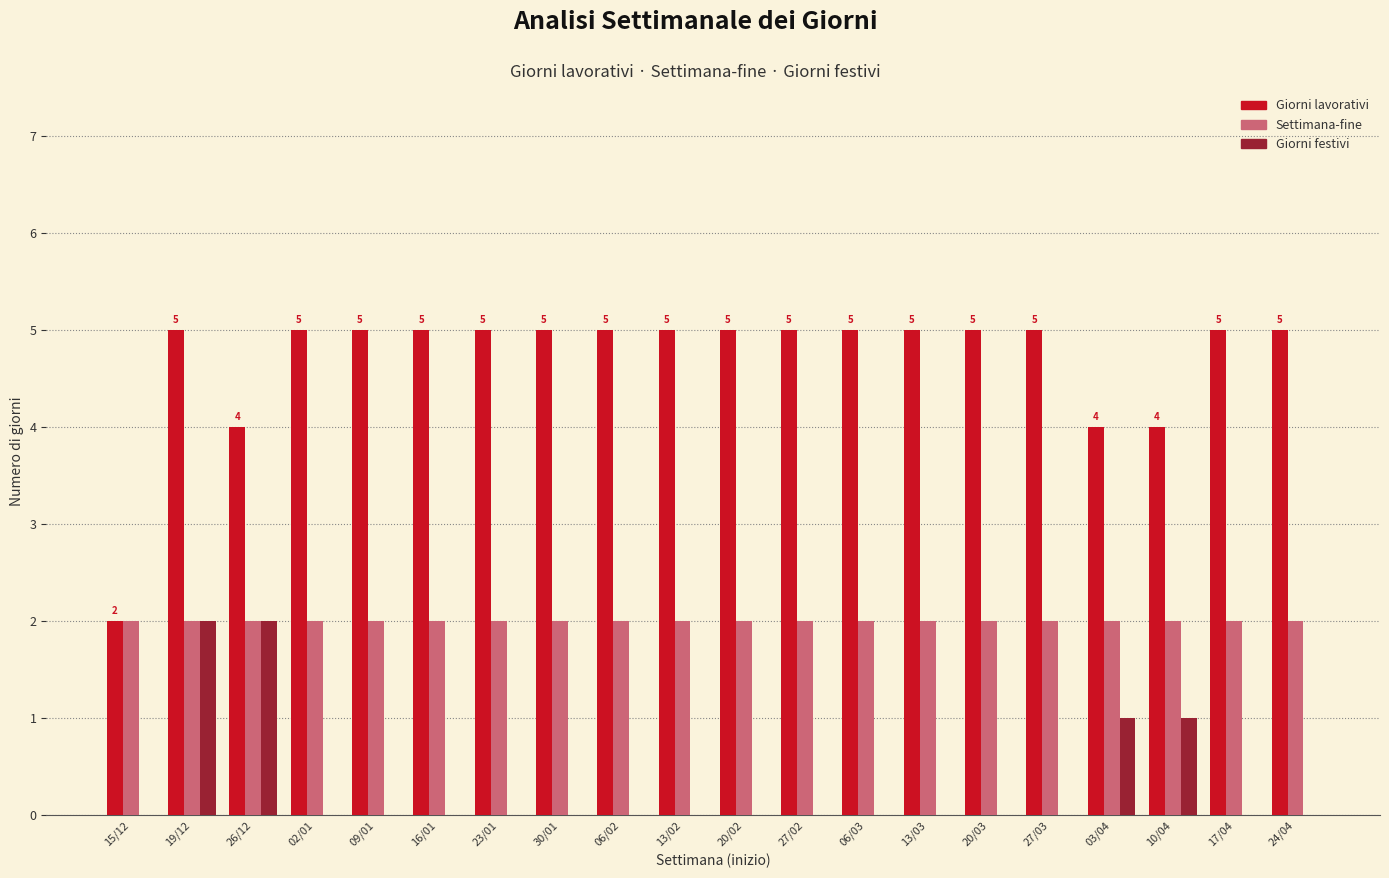

What is the sum of all Giorni lavorativi values?

94